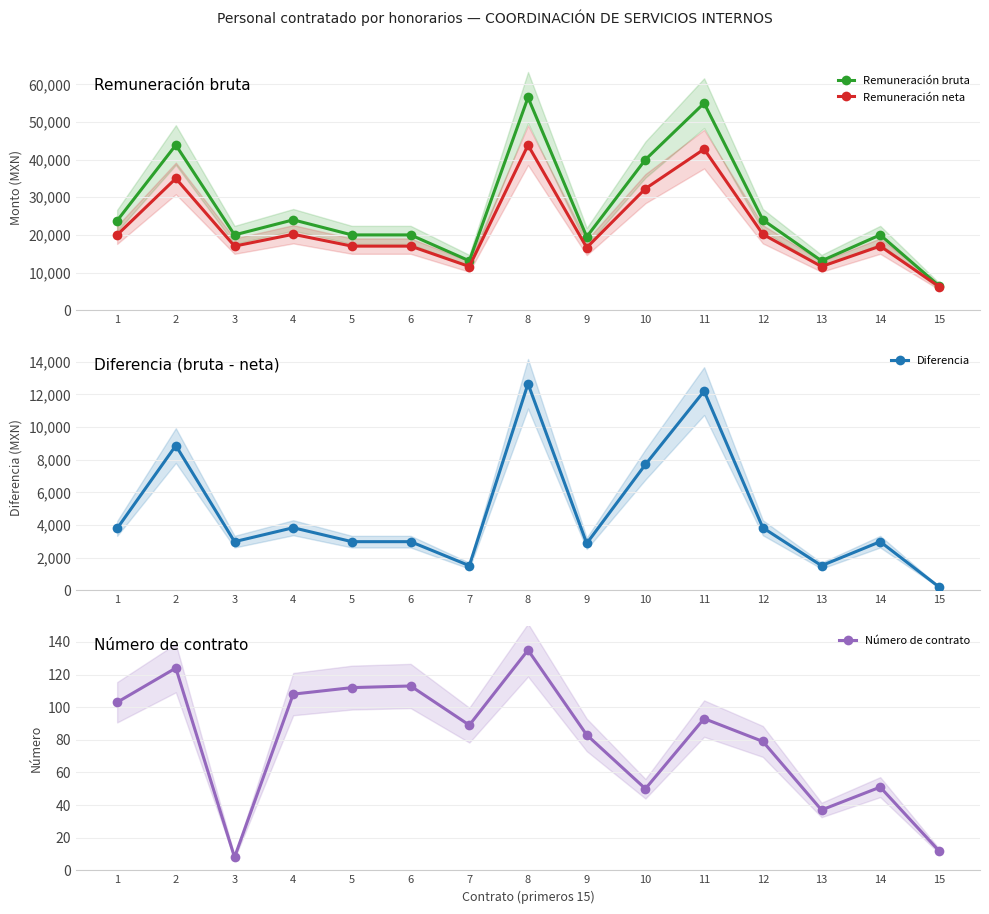

Is it true that Remuneración bruta equals 8170.4 at 13?

False